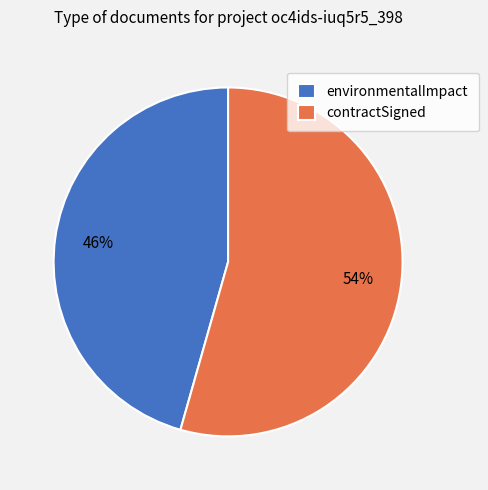

Which category has the smallest portion of the pie?

environmentalImpact